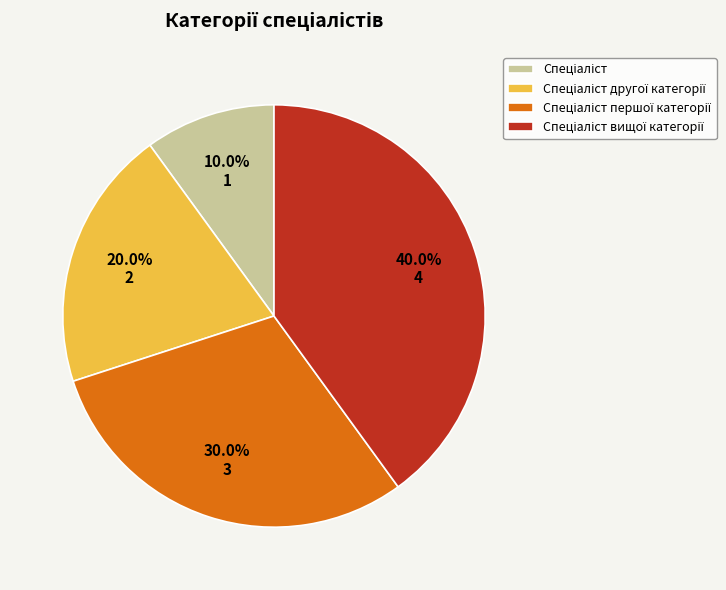

Is there a majority slice in this chart?

No